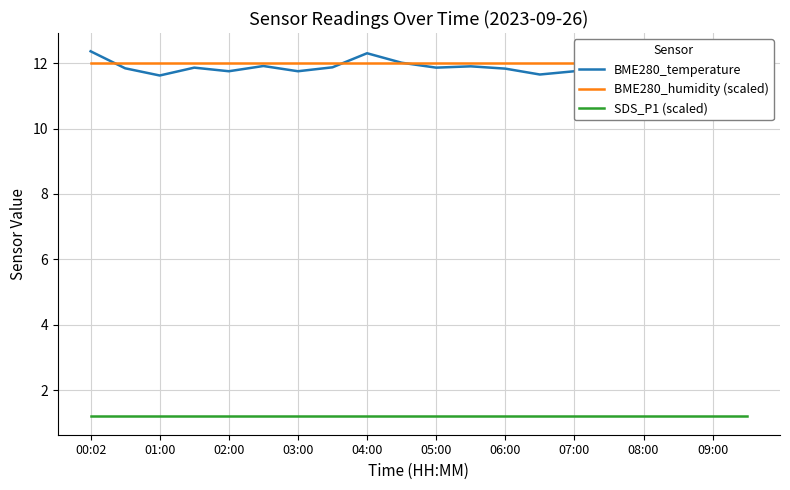

What is the lowest value of the SDS_P1 (scaled) series?

1.2